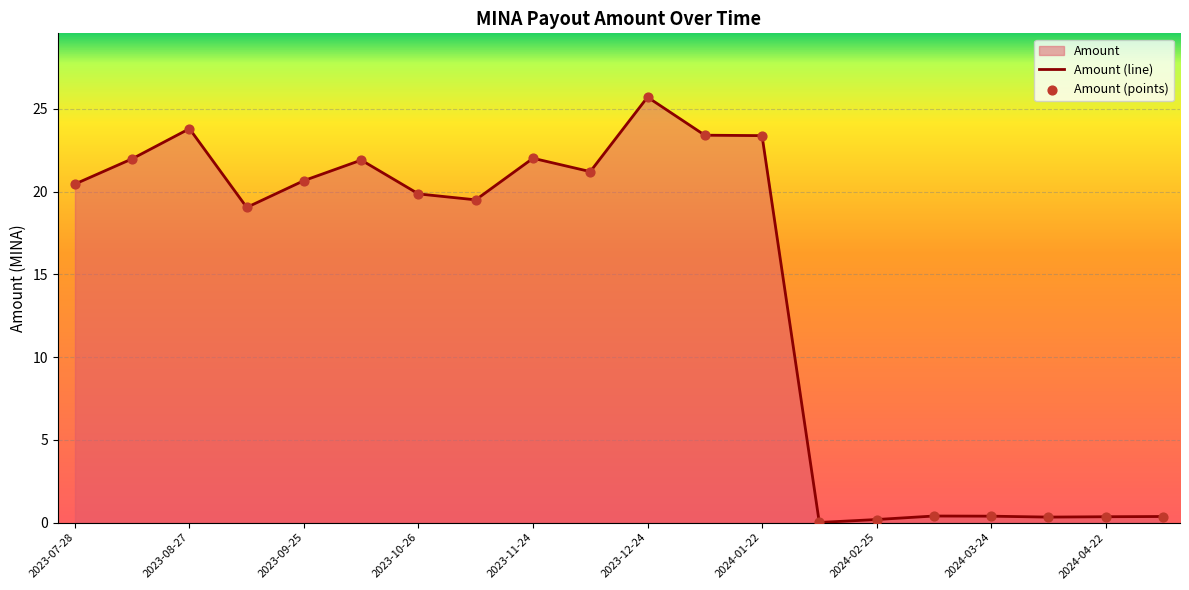

At how many categories does at least one series exceed 1?

13